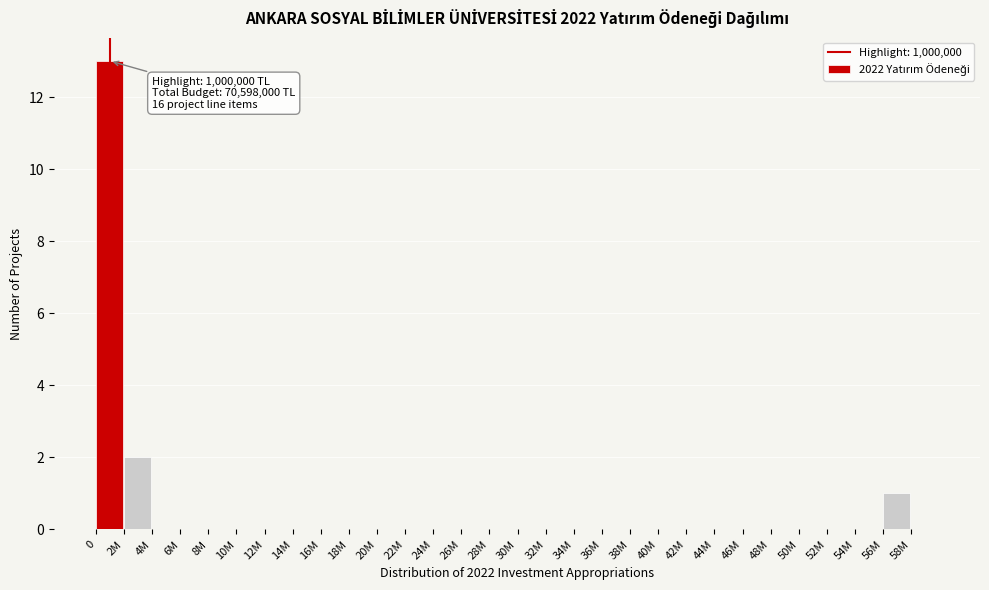

Reading left to right, what are all the values shown in this chart?

0=13	2M=2	4M=0	6M=0	8M=0	10M=0	12M=0	14M=0	16M=0	18M=0	20M=0	22M=0	24M=0	26M=0	28M=0	30M=0	32M=0	34M=0	36M=0	38M=0	40M=0	42M=0	44M=0	46M=0	48M=0	50M=0	52M=0	54M=0	56M=1	58M=0